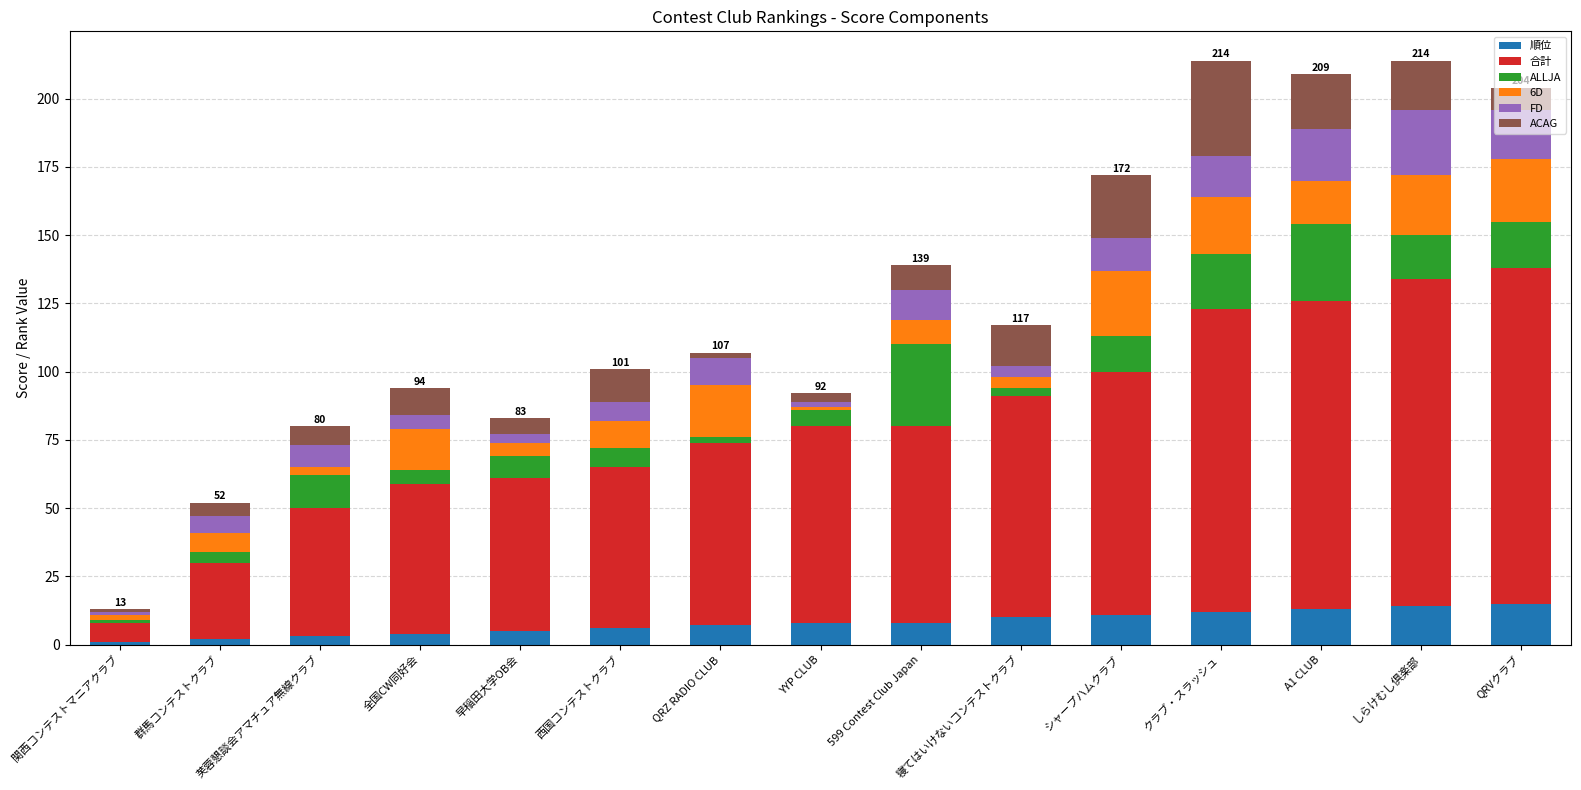

What are all the series names shown in the legend?

順位, 合計, ALLJA, 6D, FD, ACAG